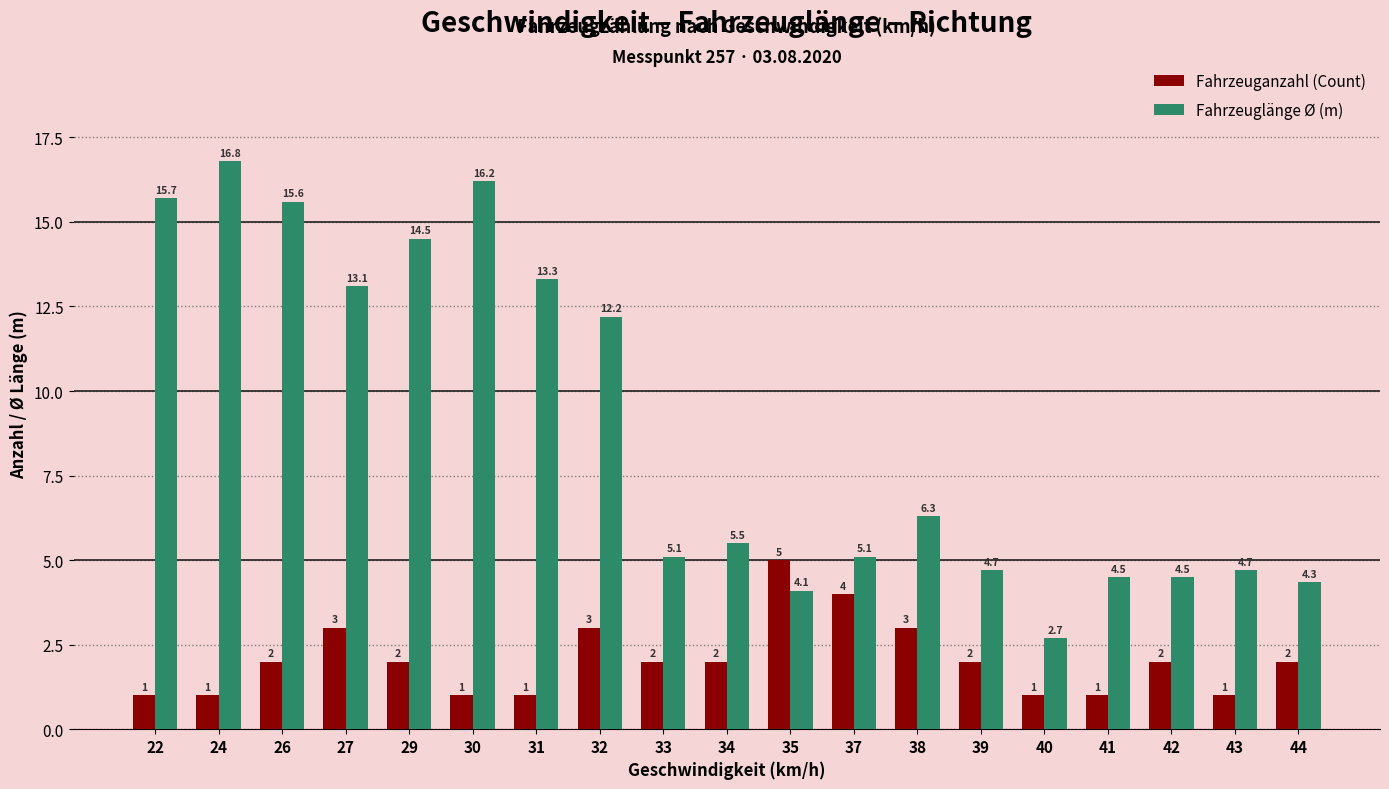

How many values in the Fahrzeuglänge Ø (m) series exceed 5?

12